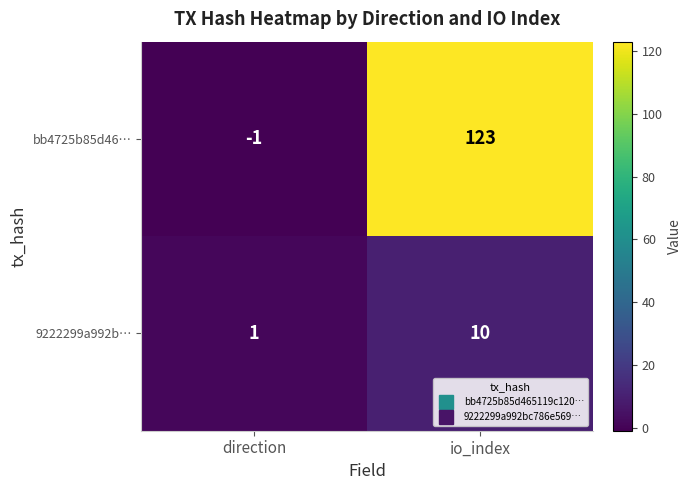

How many distinct data groups are displayed?

2